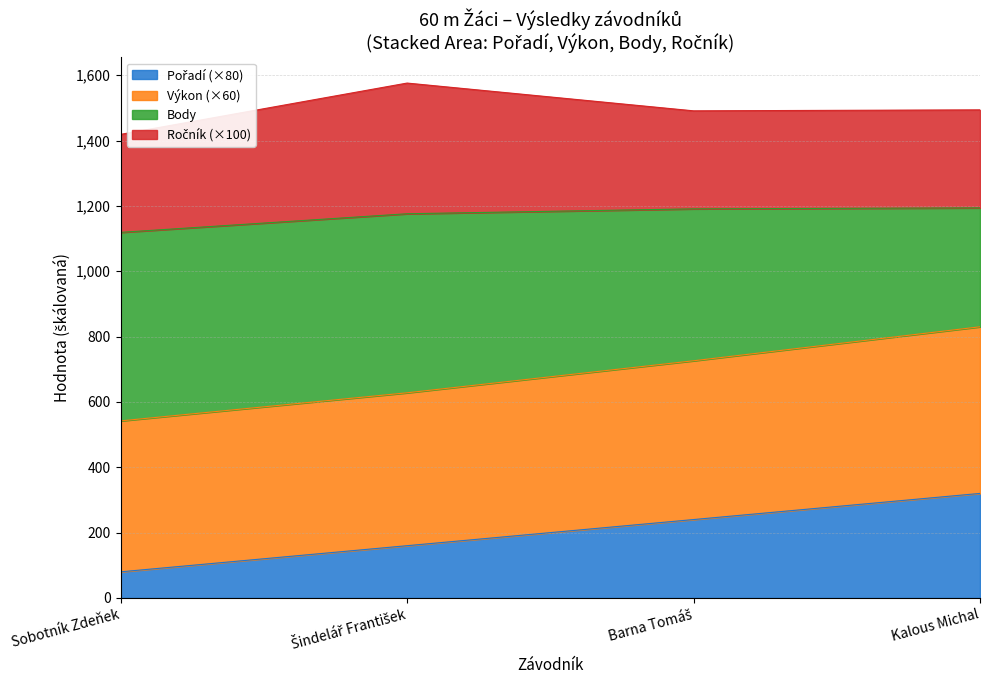

What is the label of the 4th point from the right?

Sobotník Zdeňek